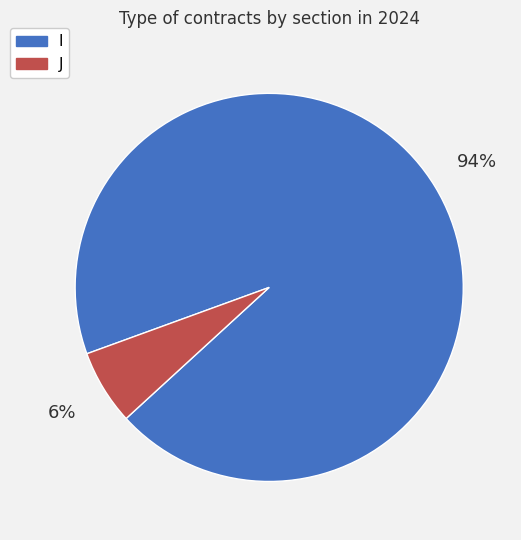

Is it true that I is 94% of the pie?

True